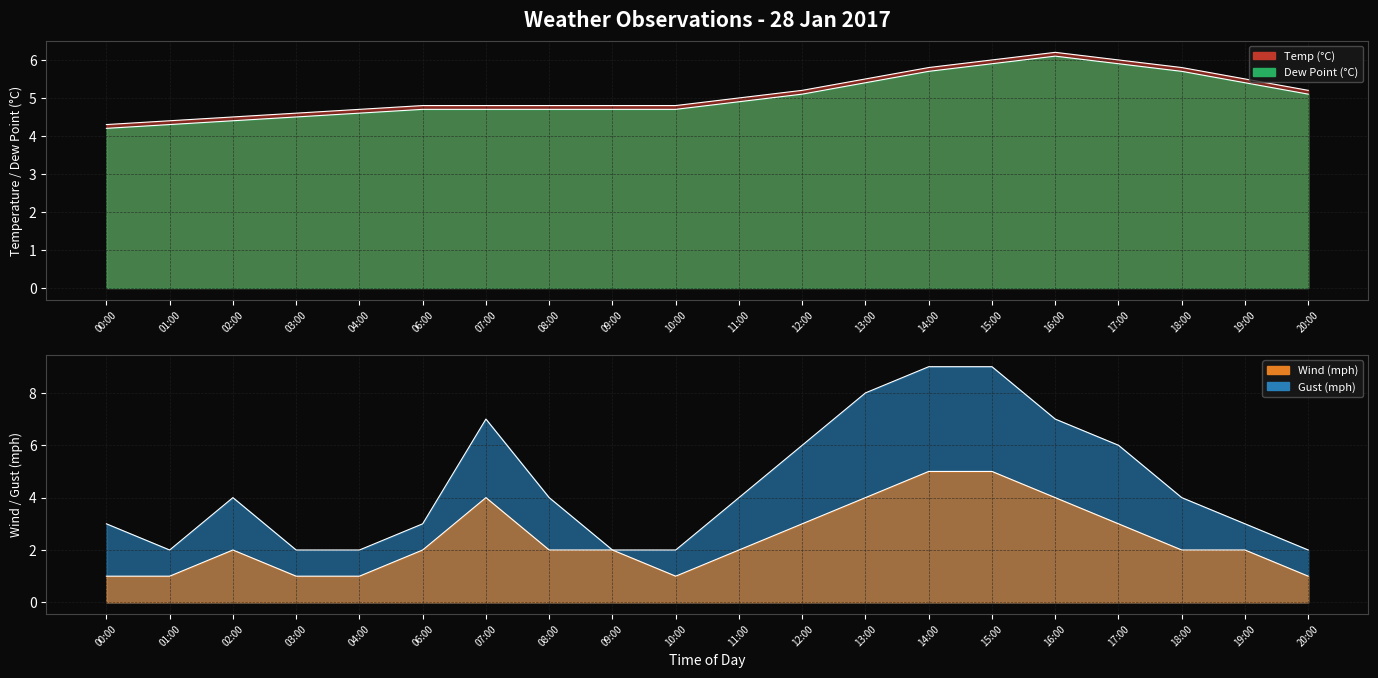

Reading left to right, what are all the values shown in this chart?

temp: 4.3	4.4	4.5	4.6	4.7	4.8	4.8	4.8	4.8	4.8	5.0	5.2	5.5	5.8	6.0	6.2	6.0	5.8	5.5	5.2
dp: 4.2	4.3	4.4	4.5	4.6	4.7	4.7	4.7	4.7	4.7	4.9	5.1	5.4	5.7	5.9	6.1	5.9	5.7	5.4	5.1
wind_mph: 1.0	1.0	2.0	1.0	1.0	2.0	4.0	2.0	2.0	1.0	2.0	3.0	4.0	5.0	5.0	4.0	3.0	2.0	2.0	1.0
gust_mph: 3.0	2.0	4.0	2.0	2.0	3.0	7.0	4.0	2.0	2.0	4.0	6.0	8.0	9.0	9.0	7.0	6.0	4.0	3.0	2.0